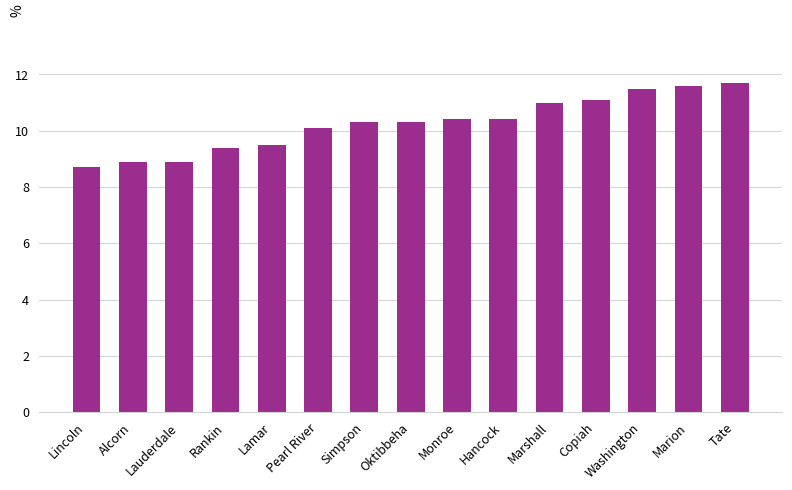

What is the label of the 7th bar from the left?

Simpson